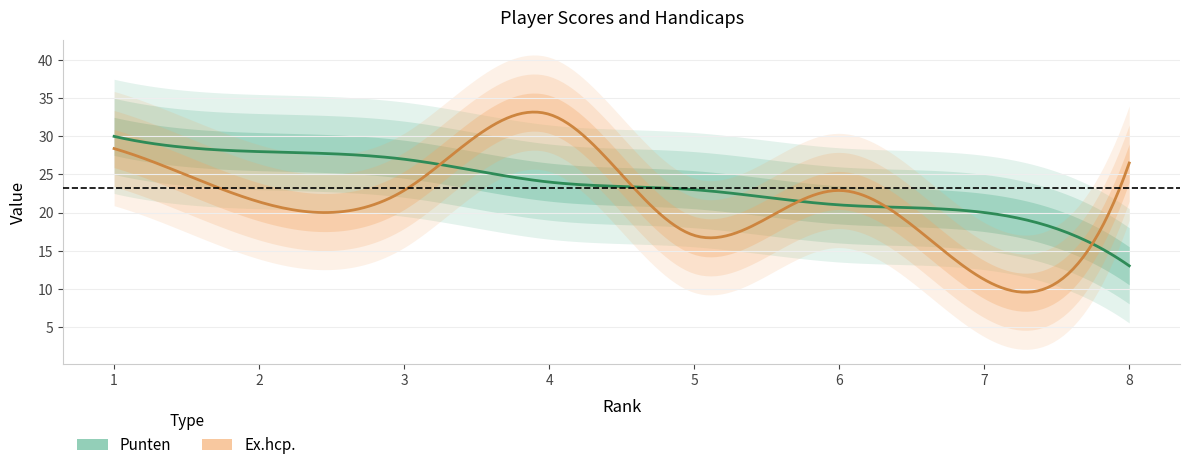

True or false: Punten and Ex.hcp. cross at least once.

True